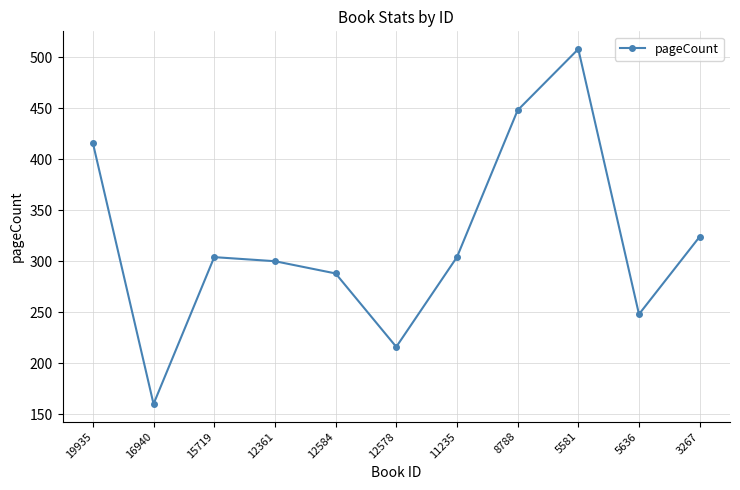

The chart shows a value of 215 at 8788. True or false?

False